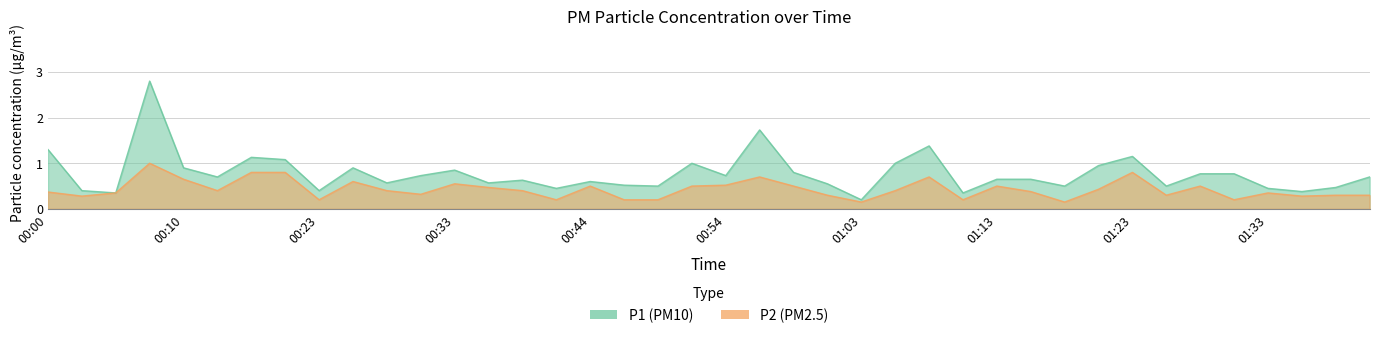

Between 00:44 and 00:38, which is larger?

00:38